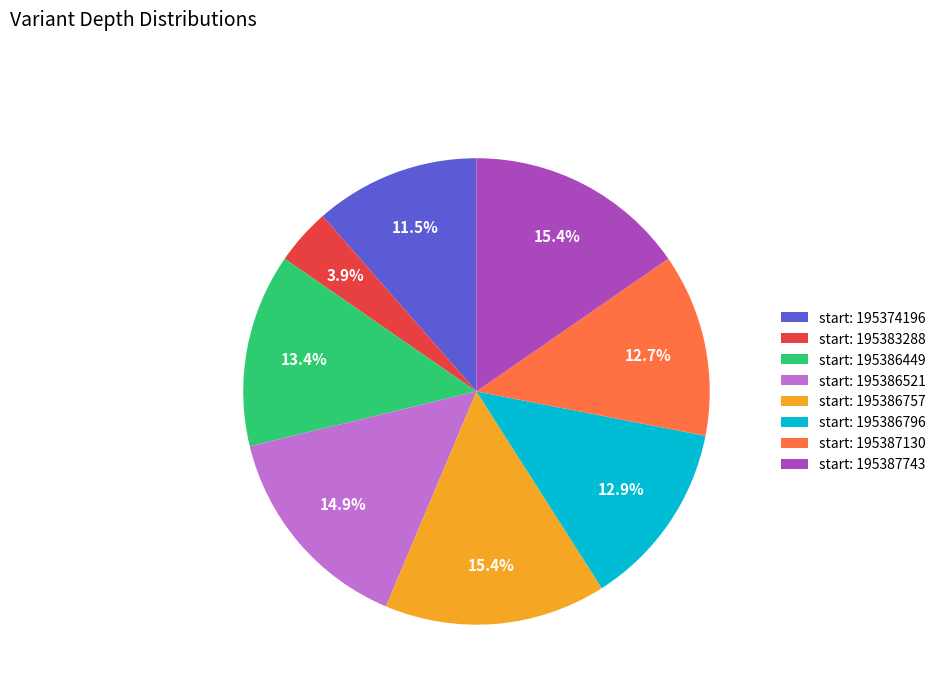

How many segments does this pie chart have?

8